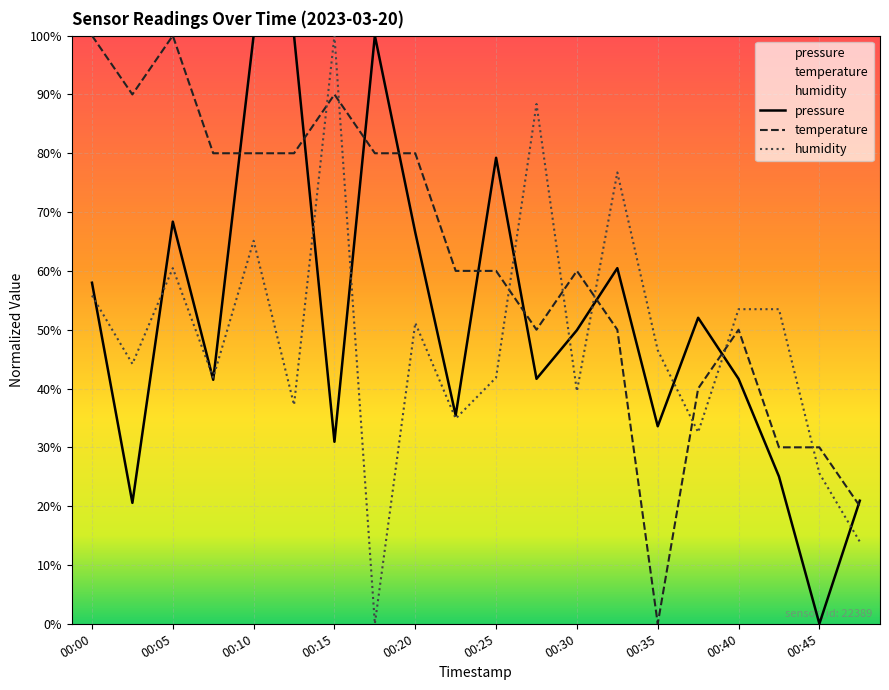

The value of temperature at 00:20 is 134.8. True or false?

False